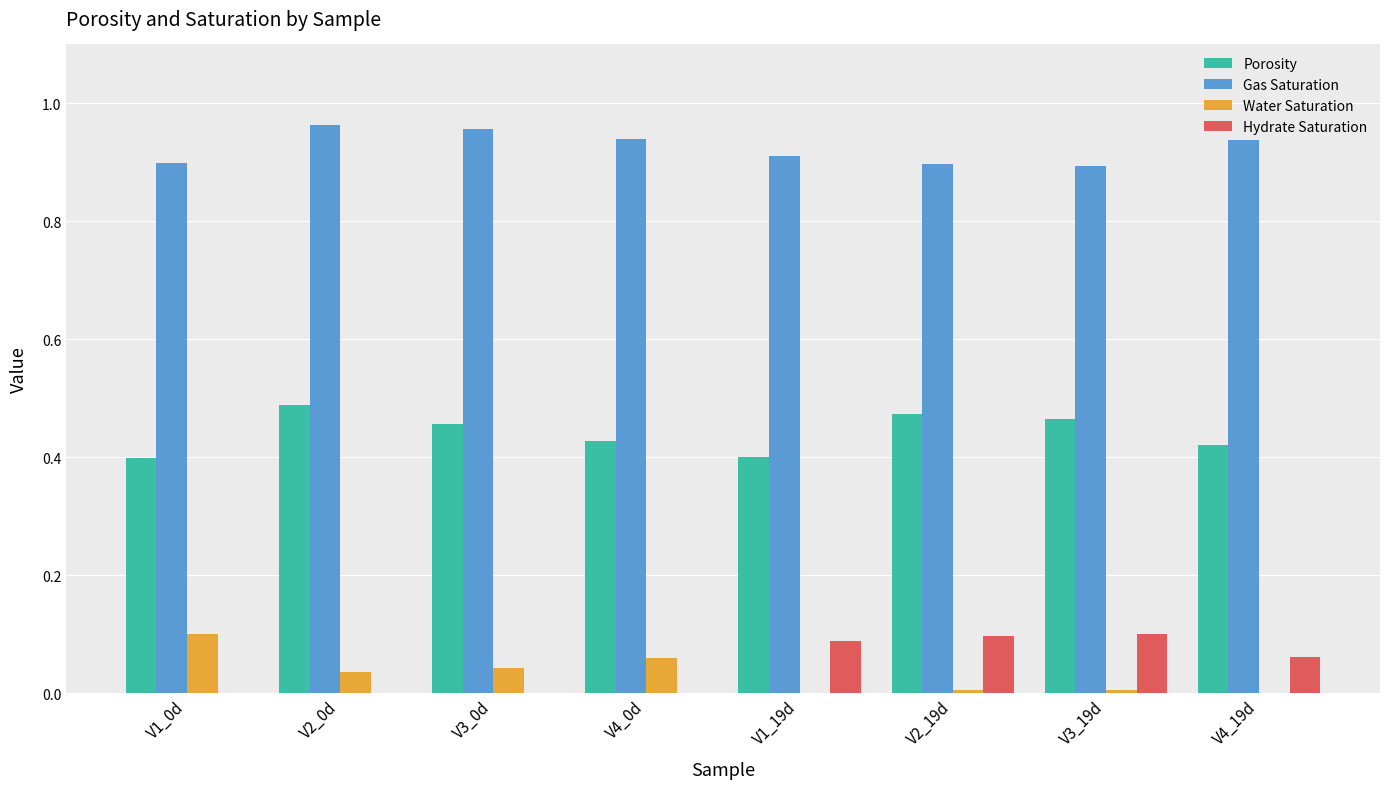

What is the sum of all Porosity values?

3.5